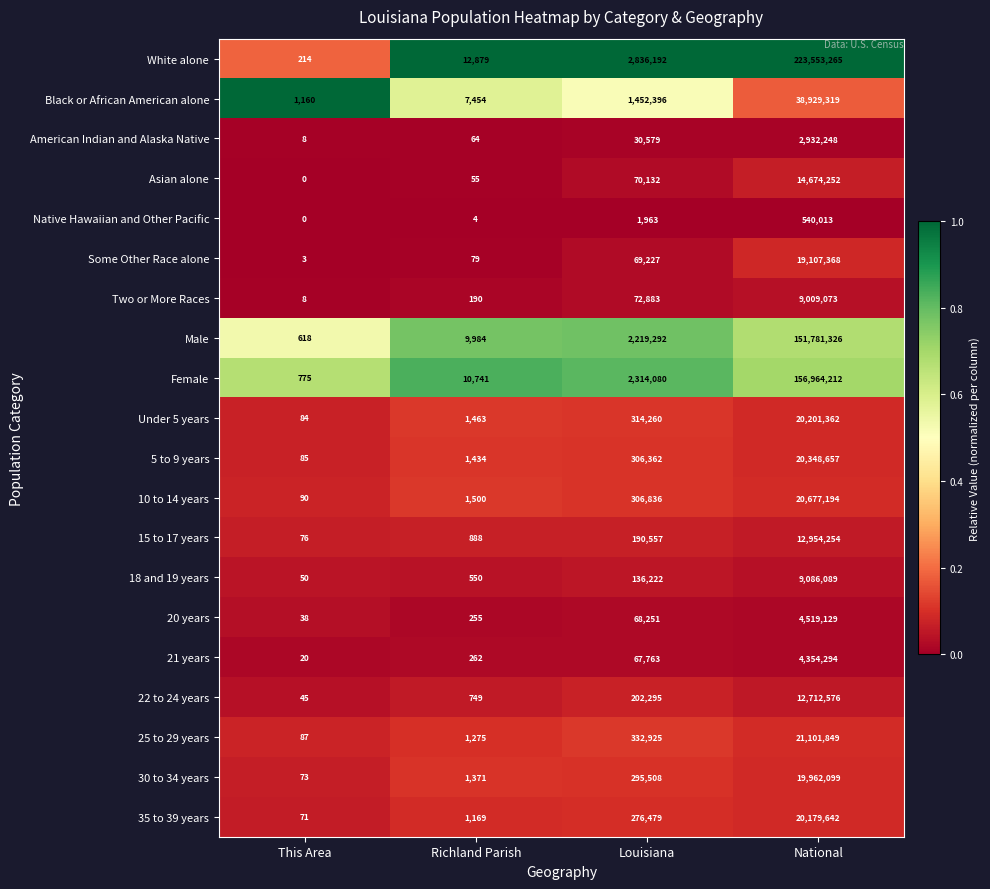

True or false: 25 to 29 years has a value of 87 at This Area.

True